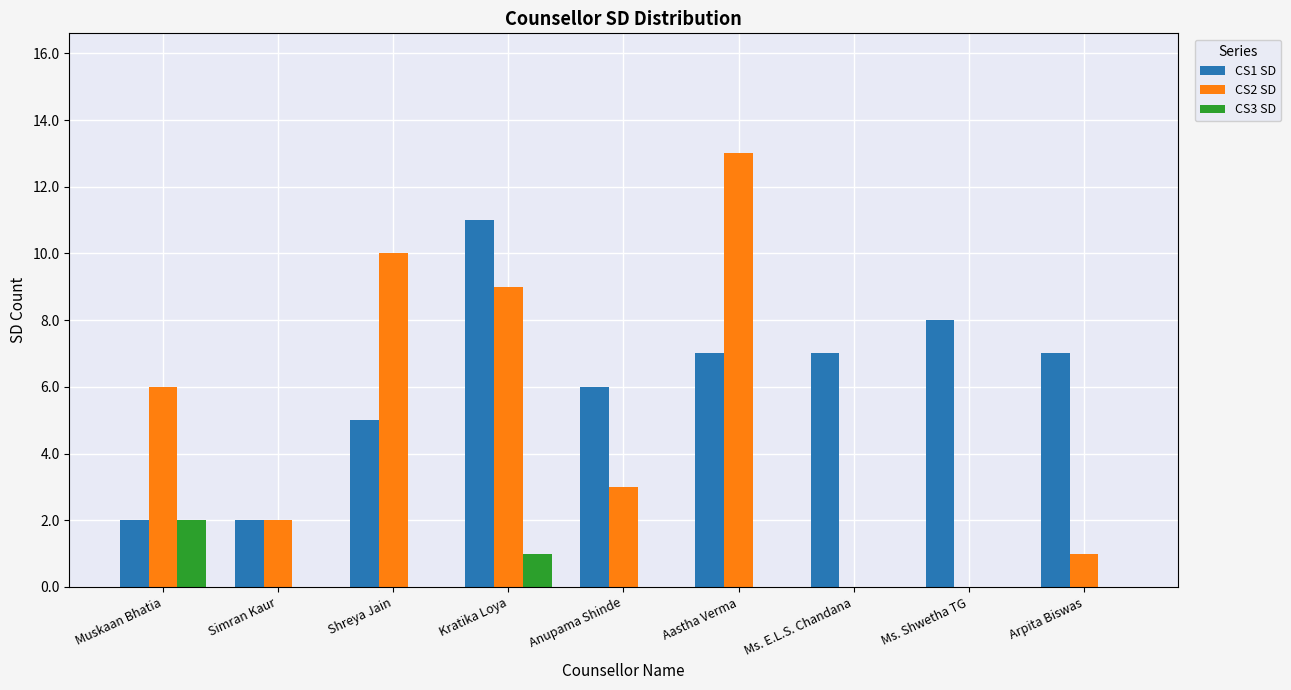

What is the spread (max minus min) of values at Arpita Biswas?

7